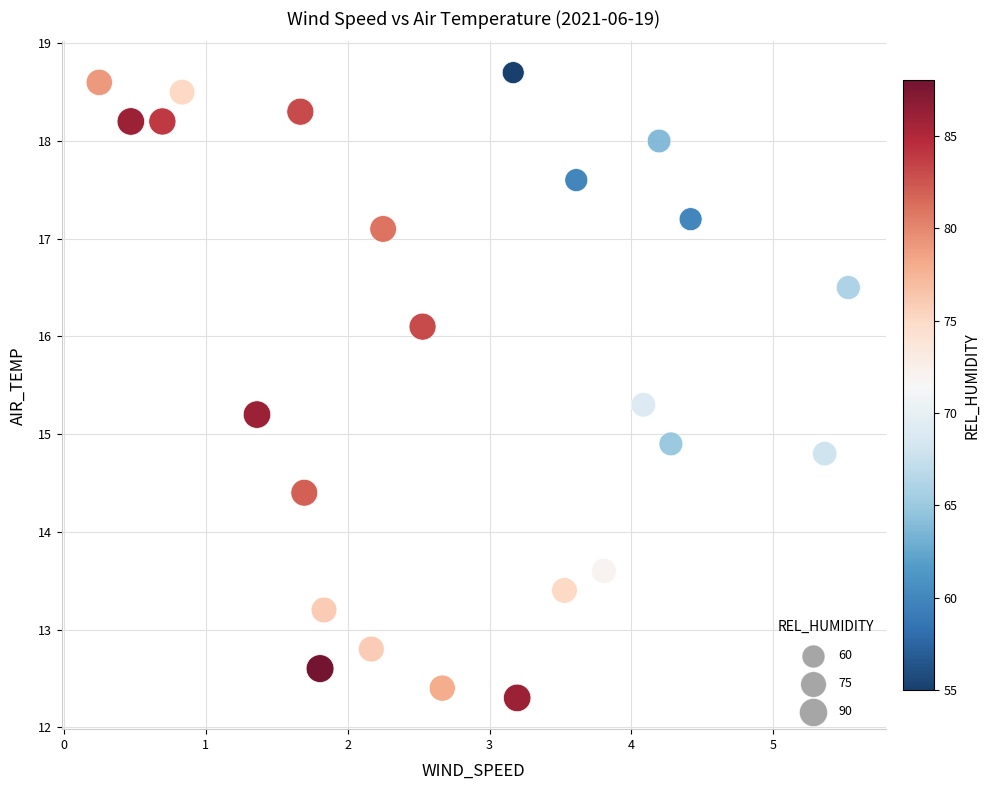

What is the range of X values (max minus min)?

5.3